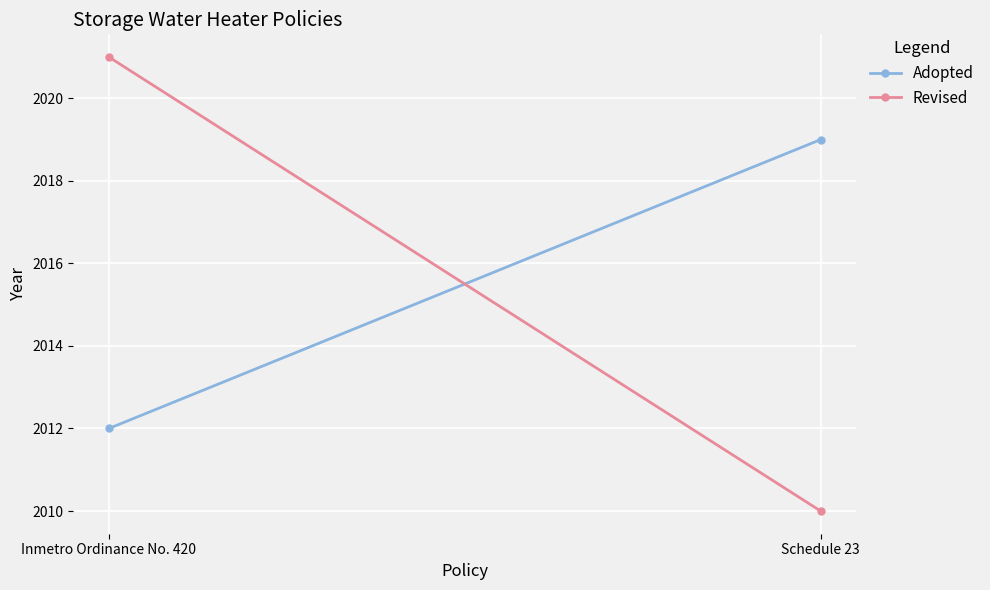

What is the sum of the Adopted values at Inmetro Ordinance No. 420 and Schedule 23?

4031